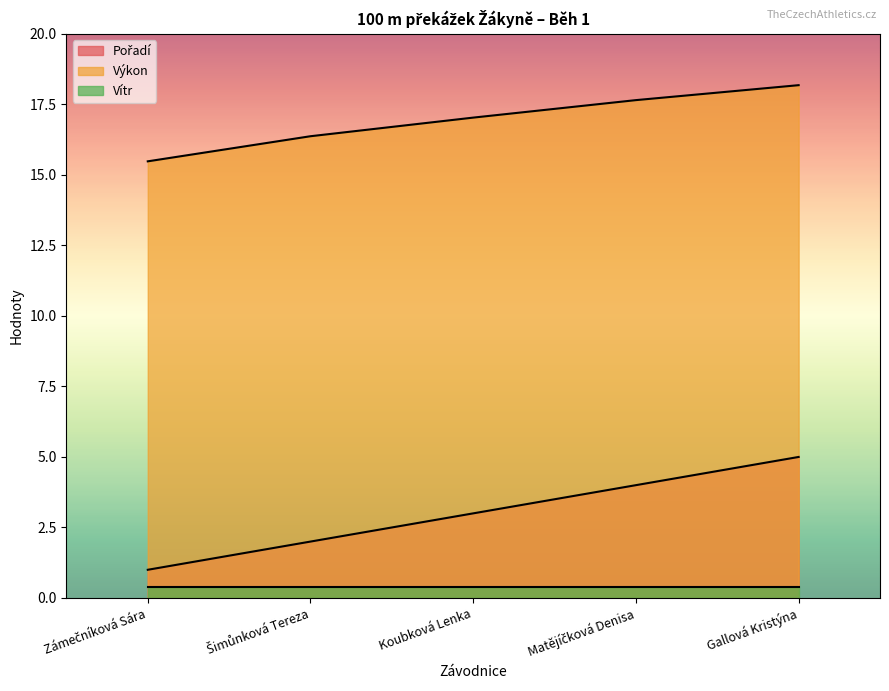

What is the spread (max minus min) of values at Gallová Kristýna?

17.8